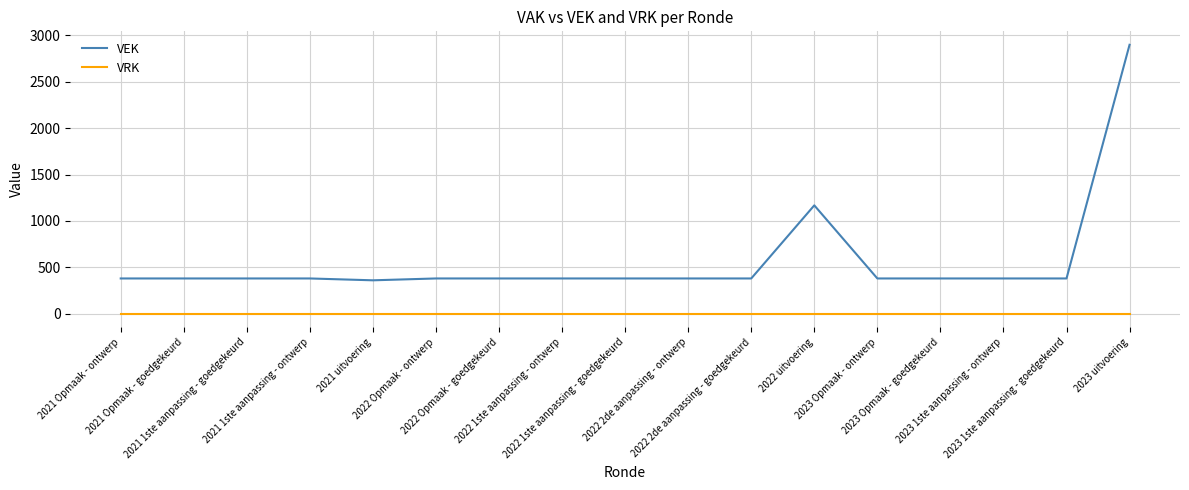

What position from the left is 2022 uitvoering?

12